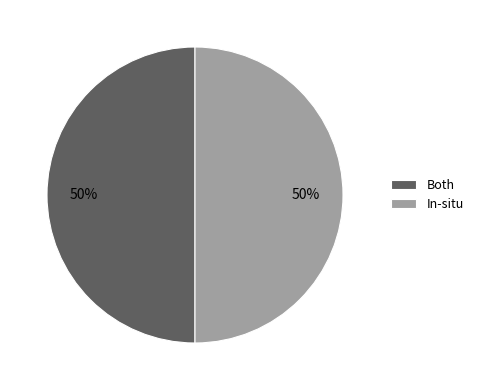

What is the ratio of the value at Both to the value at In-situ?

1.0